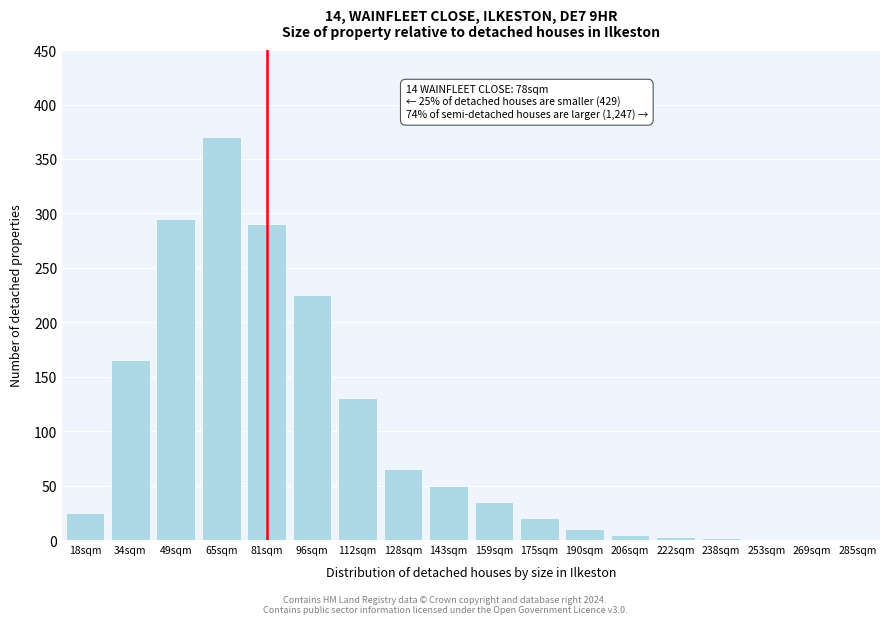

Where is the data nearest to the value 185?

34sqm